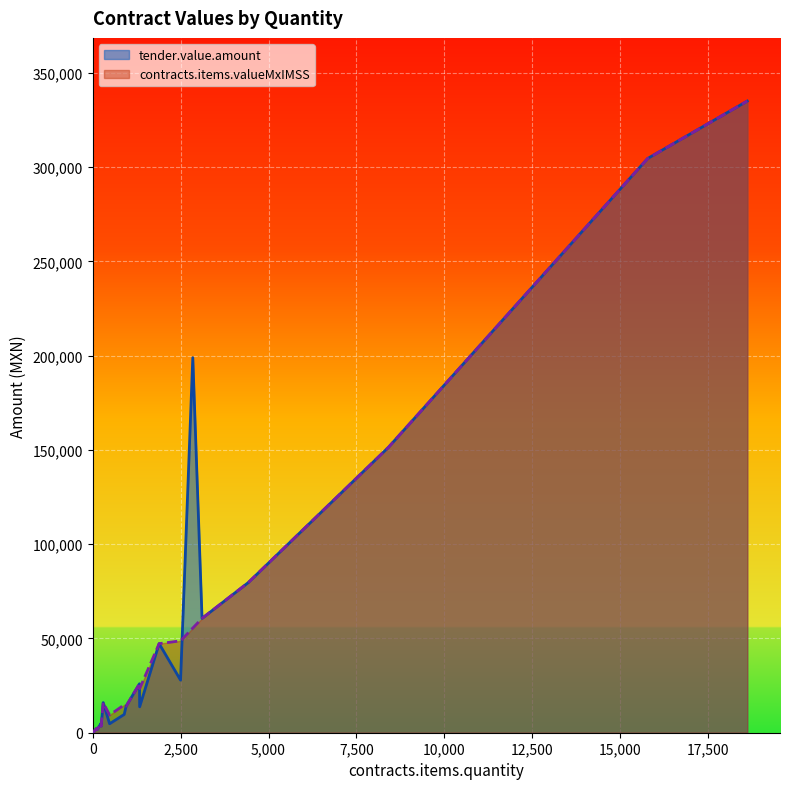

What is the label of the 11th point from the left?

300